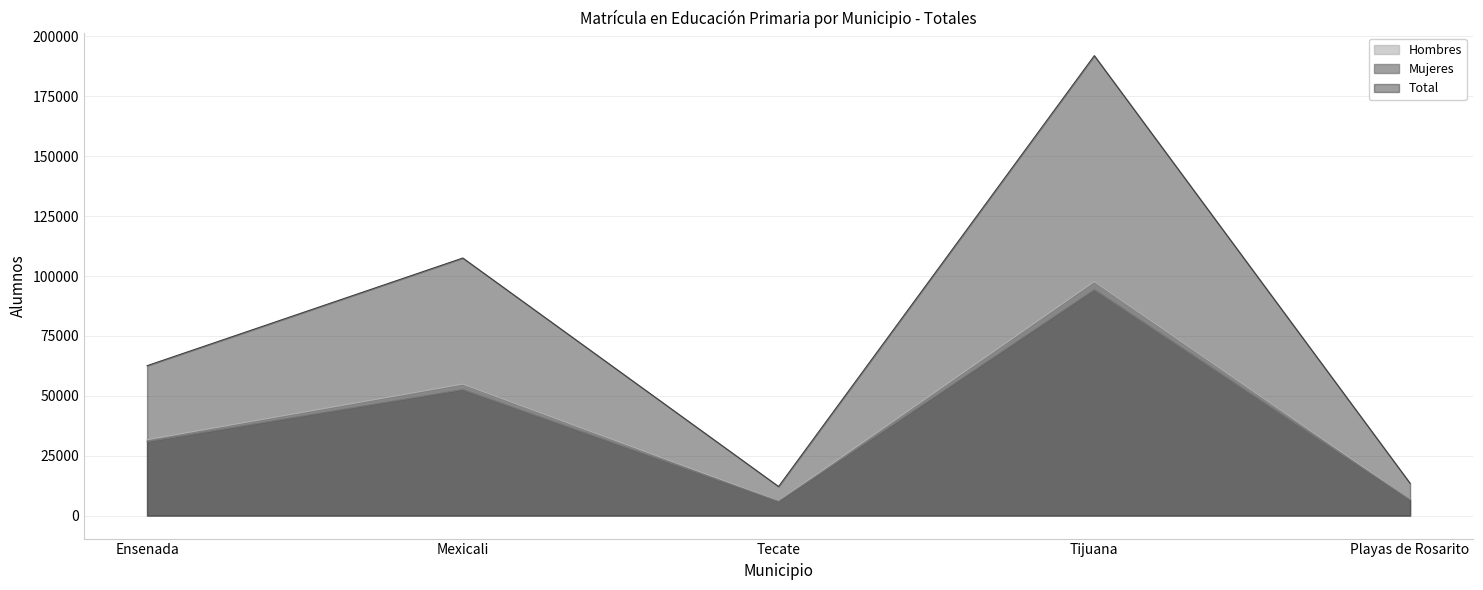

Reading left to right, extract all data points from this chart.

Hombres: Ensenada=31686	Mexicali=54904	Tecate=6198	Tijuana=97704	Playas de Rosarito=6856
Mujeres: Ensenada=30887	Mexicali=52615	Tecate=5936	Tijuana=94299	Playas de Rosarito=6635
Total: Ensenada=62573	Mexicali=107519	Tecate=12134	Tijuana=192003	Playas de Rosarito=13491